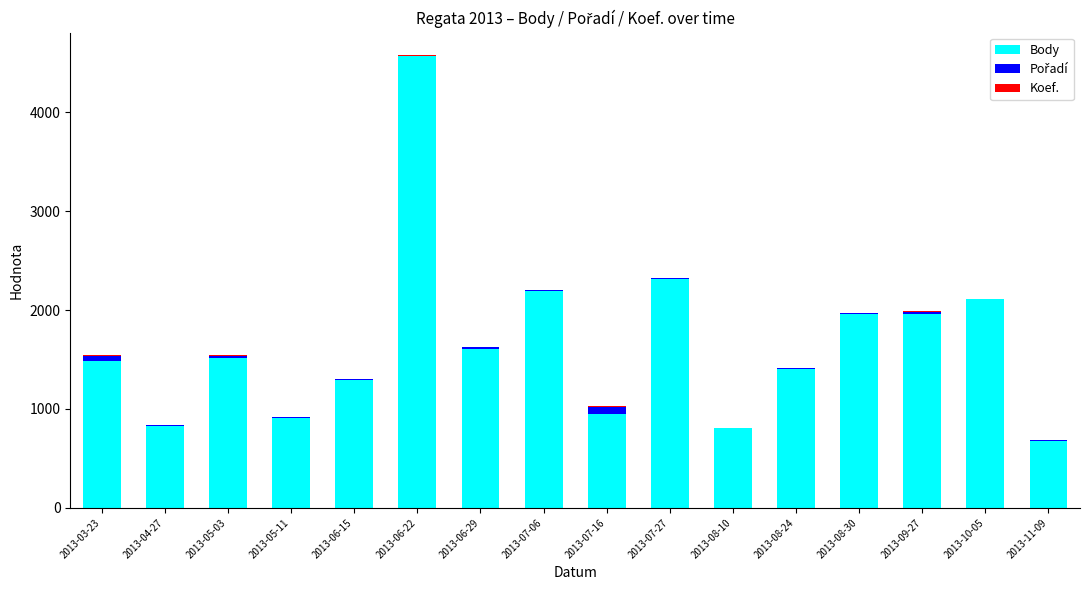

At which category is the sum across all series the highest?

2013-06-22